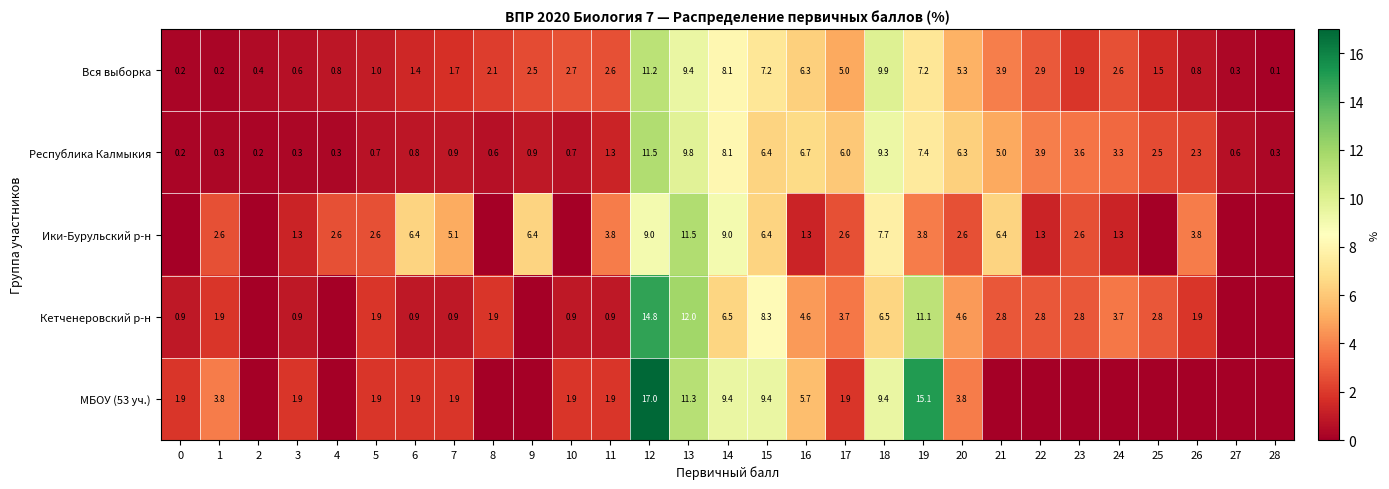

How many values in the Вся выборка series are below 2?

13